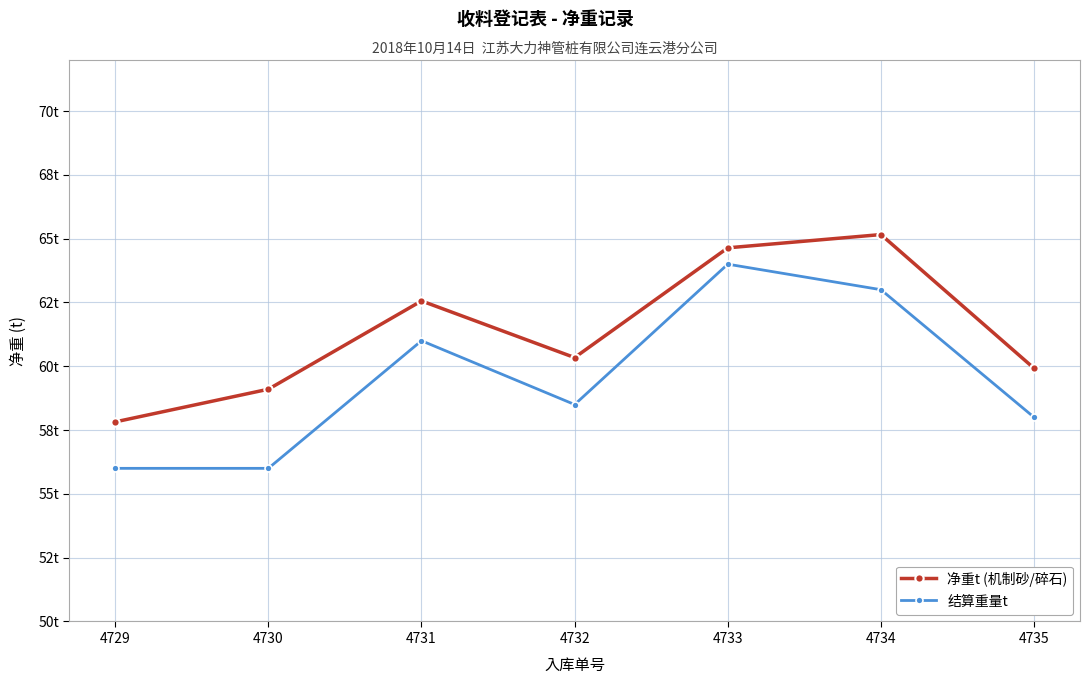

What is the sum of the 净重t (机制砂/碎石) values at 4731 and 4735?

122.5